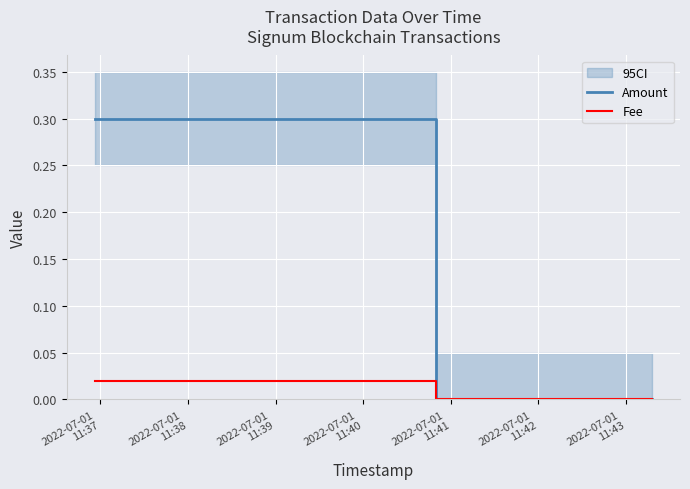

How many lines are shown in the chart?

2